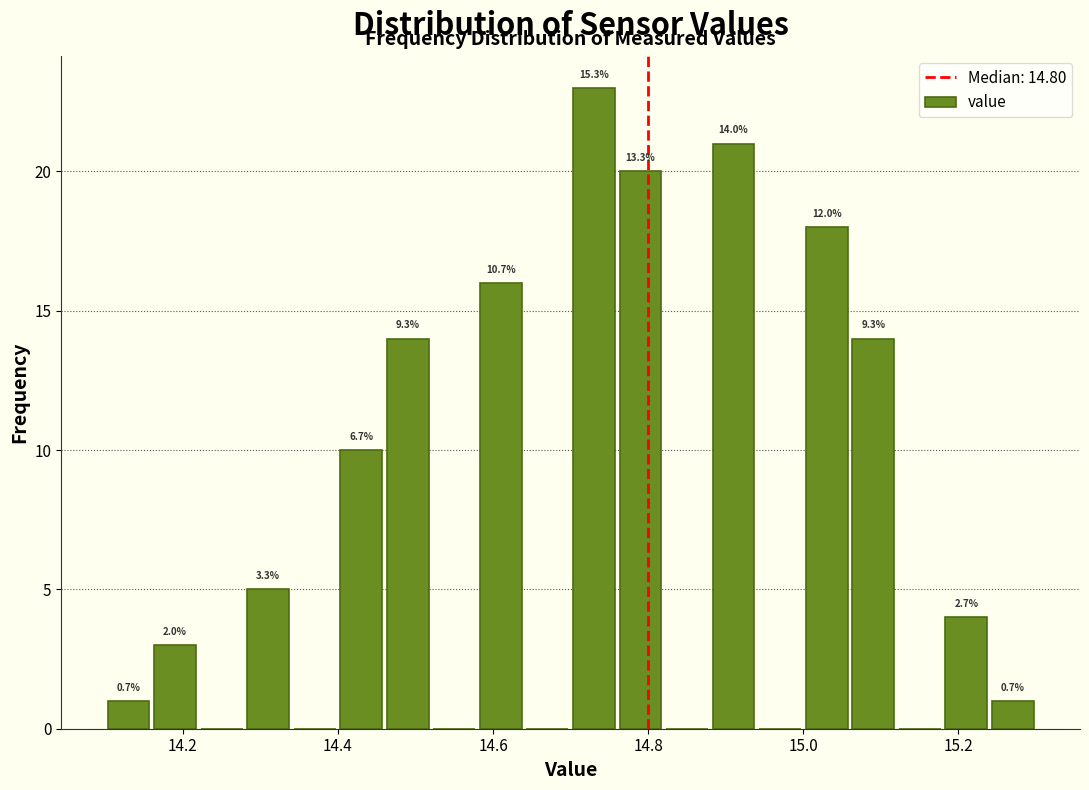

Around what value on the x-axis is the tallest bar? Give the approximate position of its centre, as read against the axis.

14.74